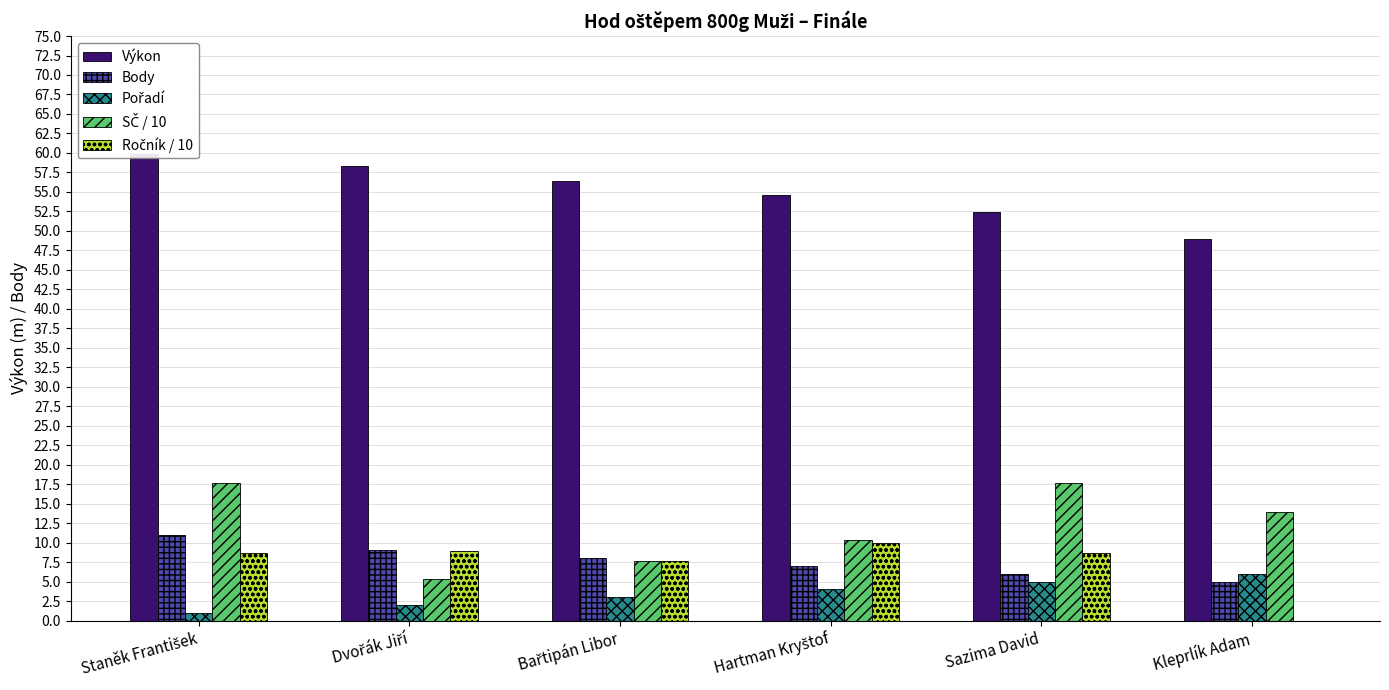

How many positive values does the Ročník / 10 series have?

5